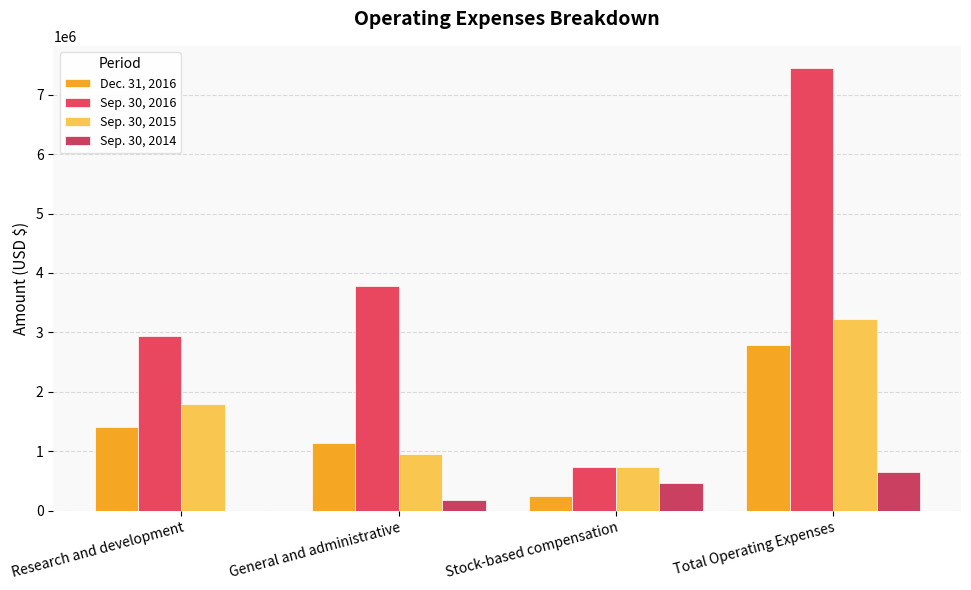

The Dec. 31, 2016 series shows 1132183 at General and administrative. True or false?

True